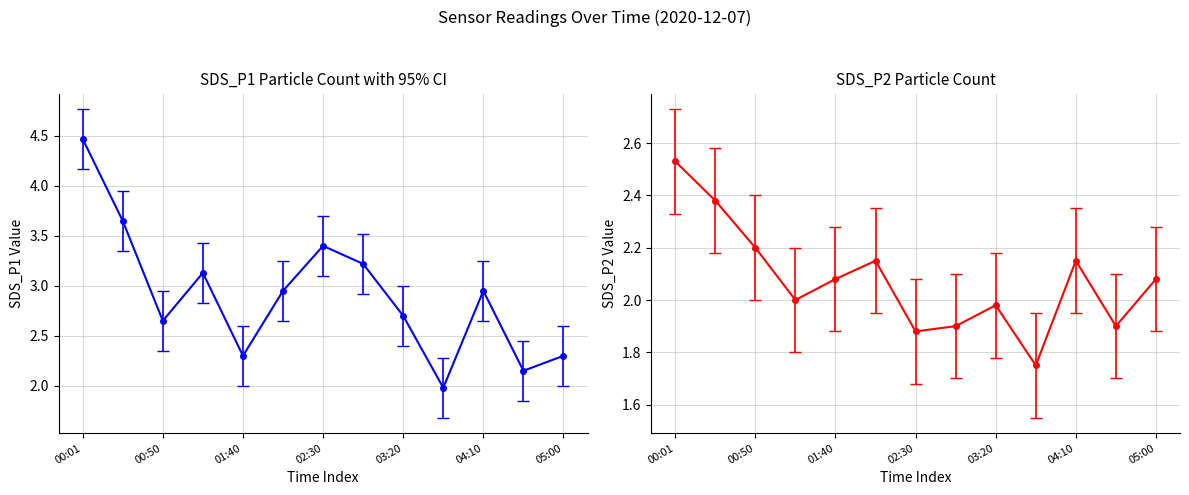

What is the value of the SDS_P1 point at the 10th from the left?

2.0